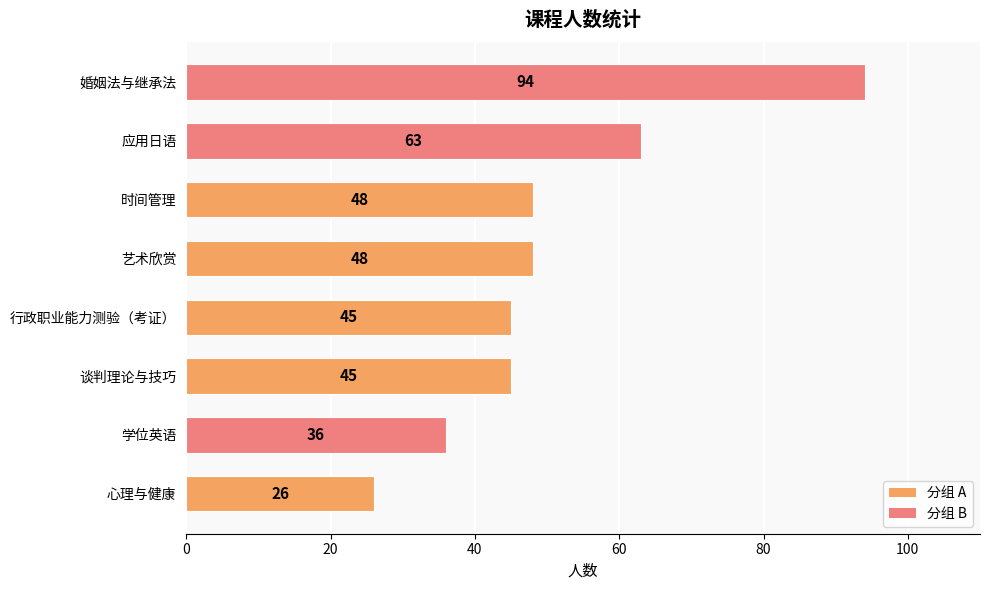

What is the ratio of the value at 心理与健康 to the value at 行政职业能力测验（考证）?

0.6